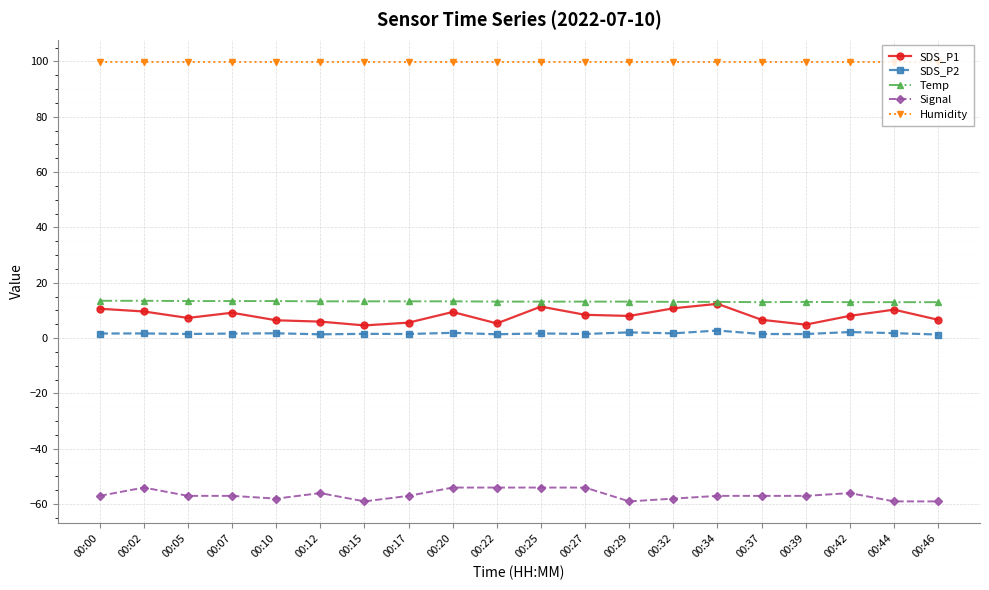

What is the maximum value for Temp?

13.5